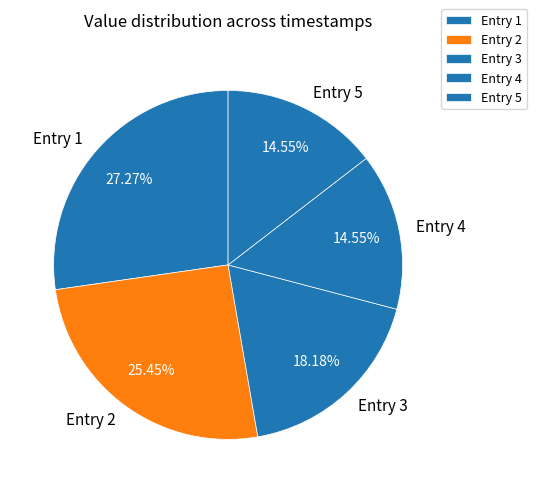

Is the sum of Entry 4 and Entry 5 greater than half?

No